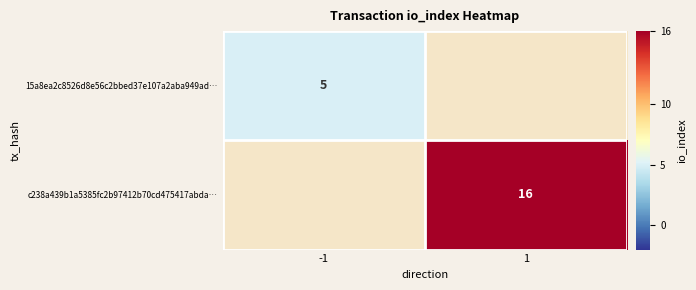

The 15a8ea2c8526d8e56c2bbed37e107a2aba949ad… series shows 5 at -1. True or false?

True